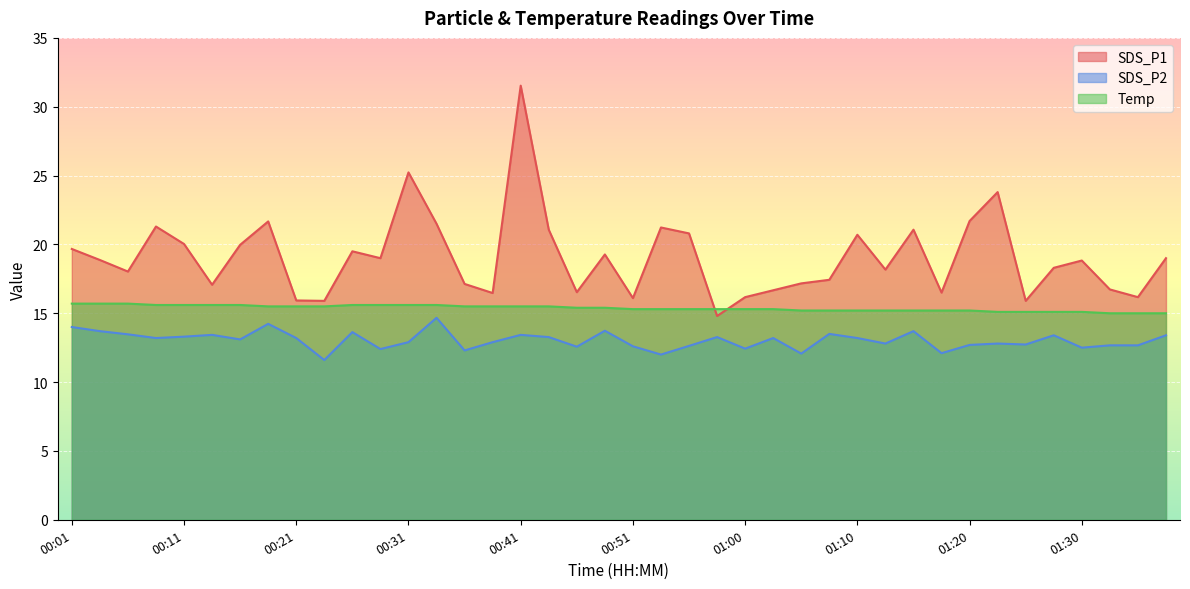

Count the number of categories in the chart.

40